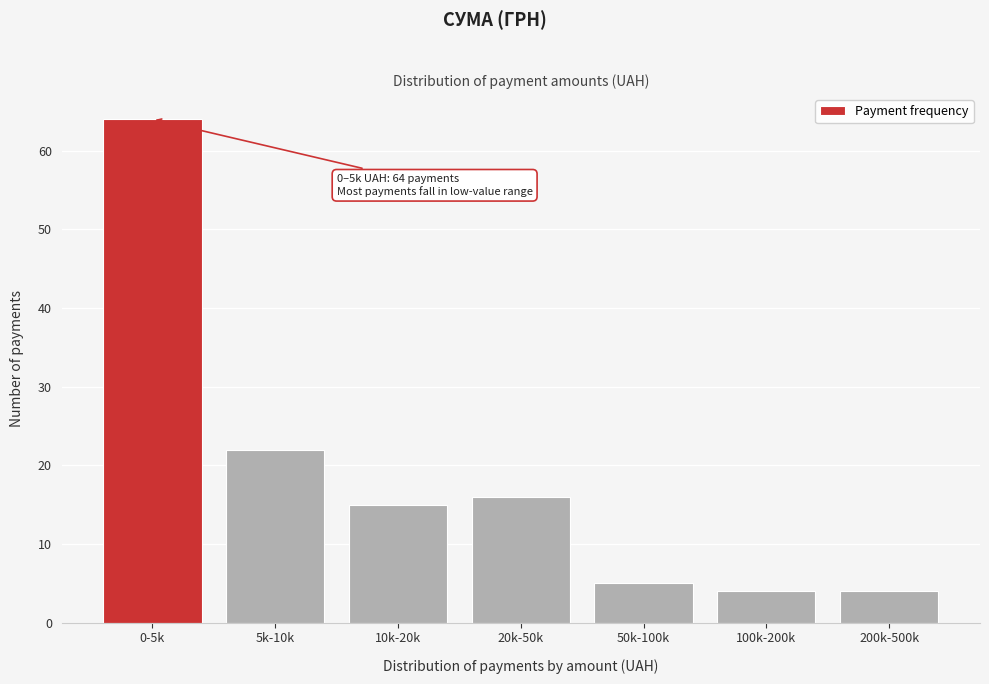

Reading right to left, what are all the values shown in this chart?

200k-500k=4	100k-200k=4	50k-100k=5	20k-50k=16	10k-20k=15	5k-10k=22	0-5k=64